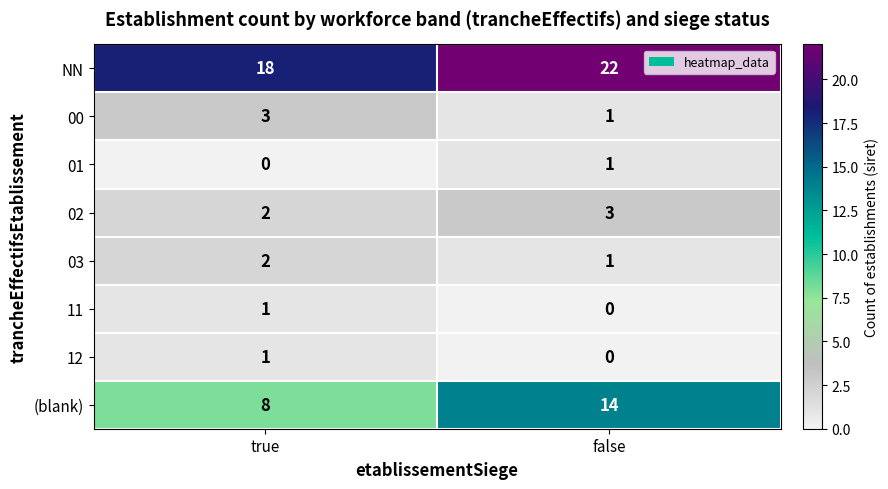

List the labels in order of 12 value, smallest first.

false, true